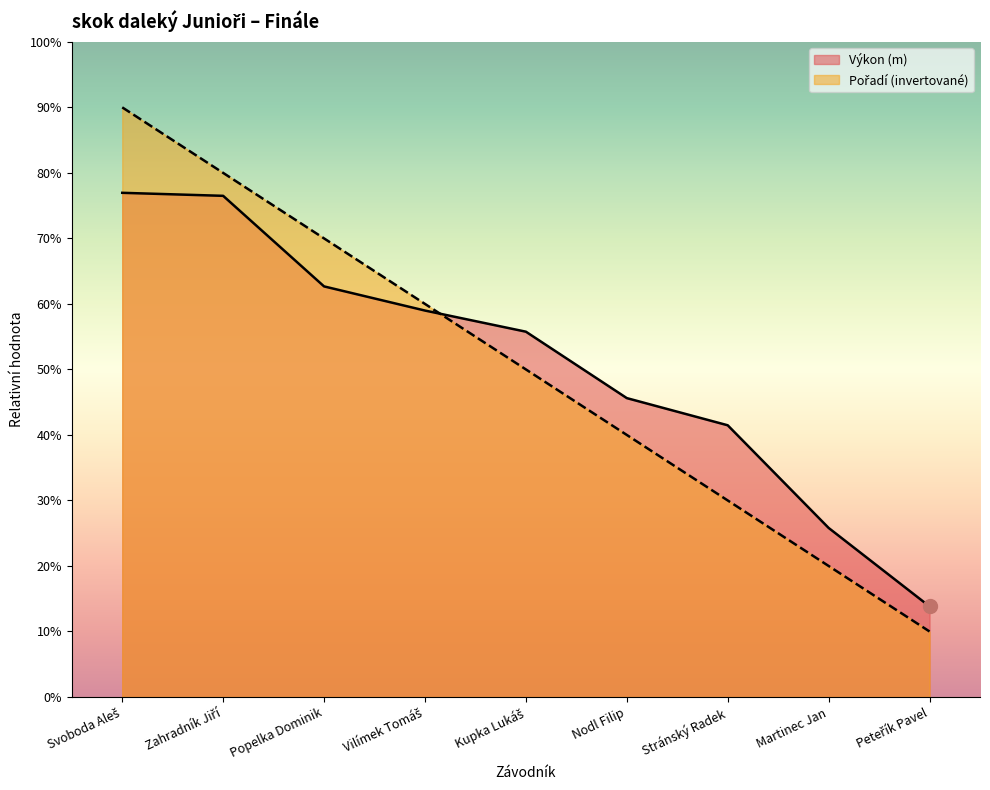

Between which two adjacent categories do Pořadí and Výkon first intersect?

Vilímek Tomáš and Kupka Lukáš